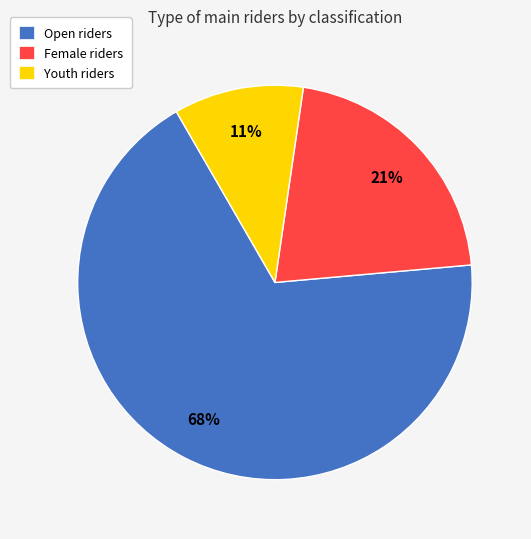

Does Female represent more than half of the total?

No